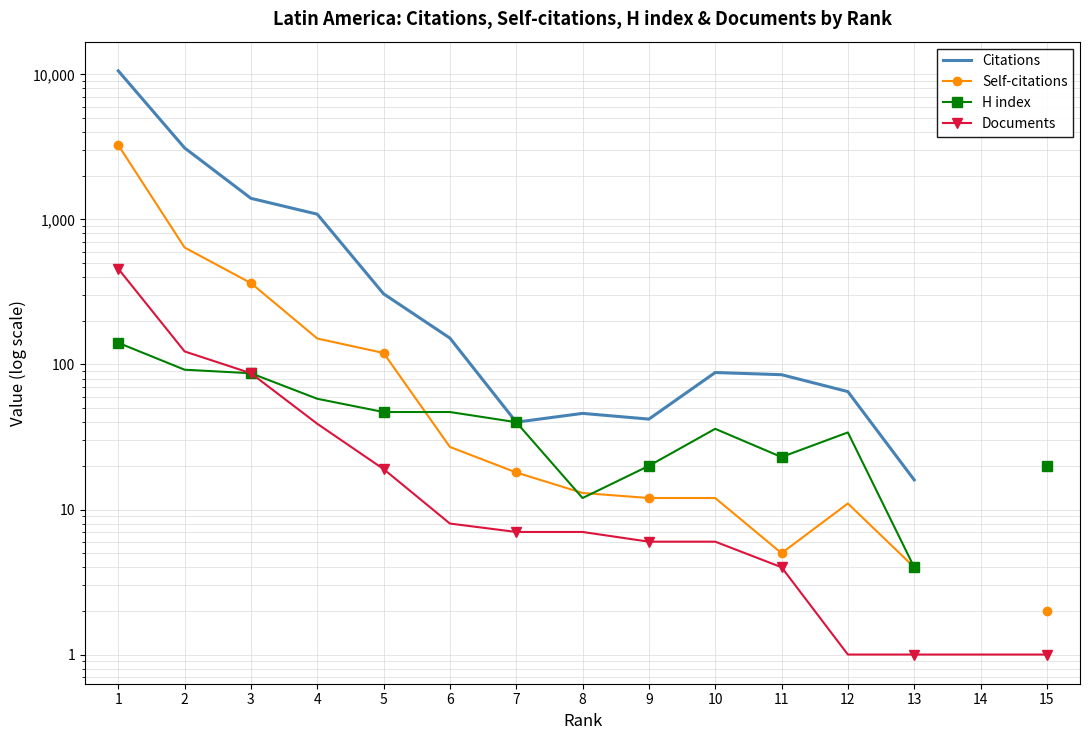

True or false: Self-citations and Citations intersect in this chart.

False